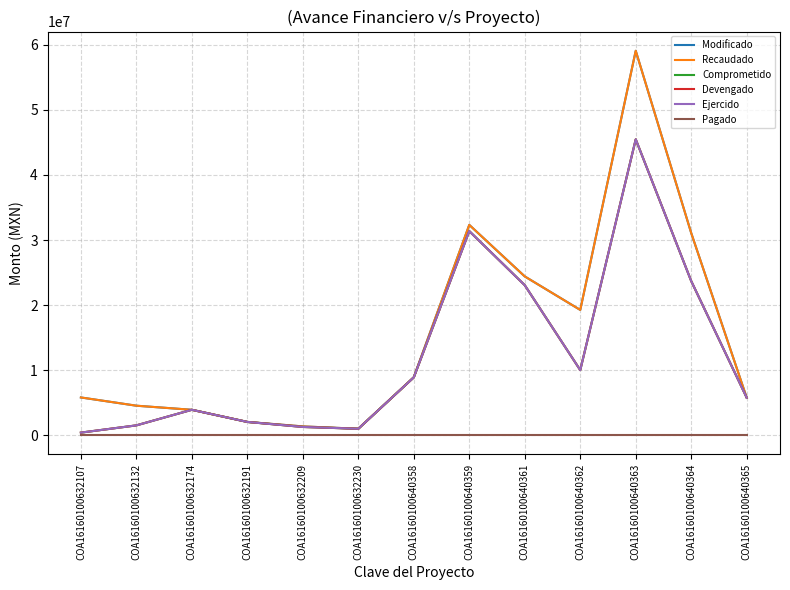

Is this an area chart (filled region under the line)?

No